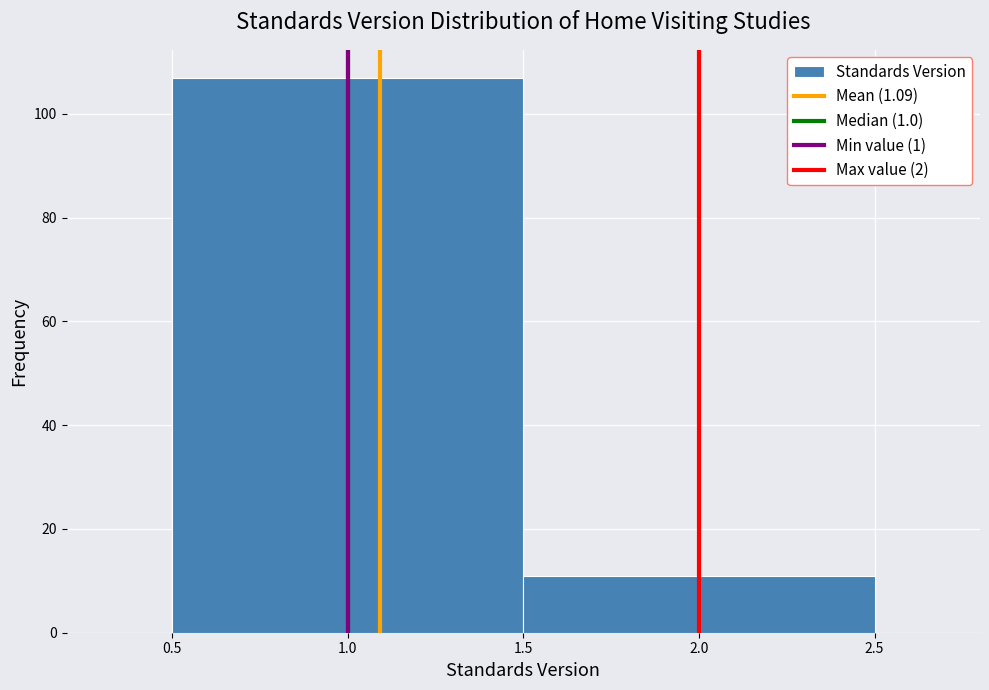

Reading left to right, transcribe this chart: for each bar, give the range it covers on the x-axis and its height. The values are not printed on the chart, so give them approximately, as read against the axis.

0.5 to 1.5: 108
1.5 to 2.5: 12